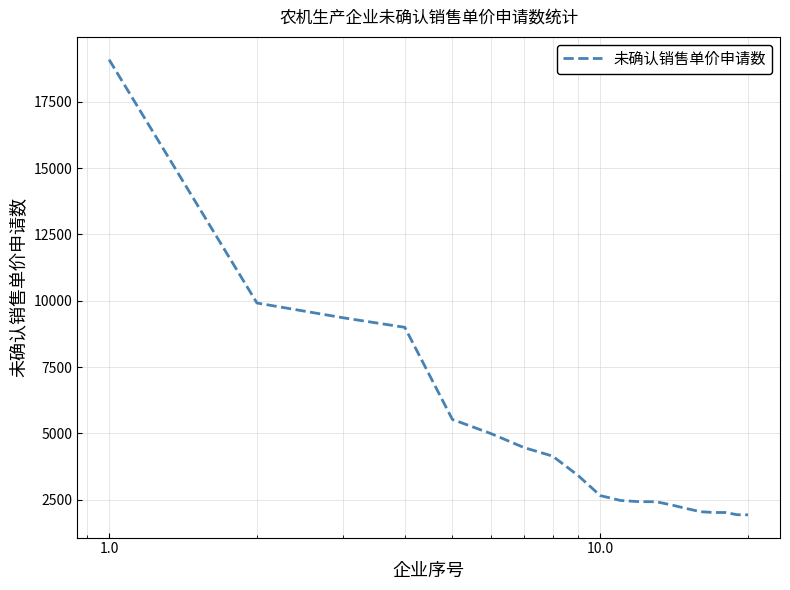

What is the maximum value shown in the chart?

19085